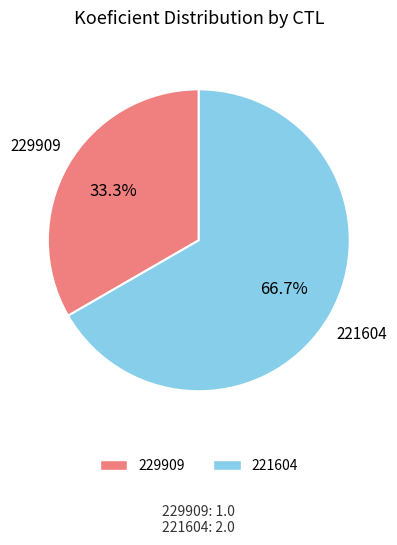

To the nearest percent, what percentage of the pie is 229909?

33%